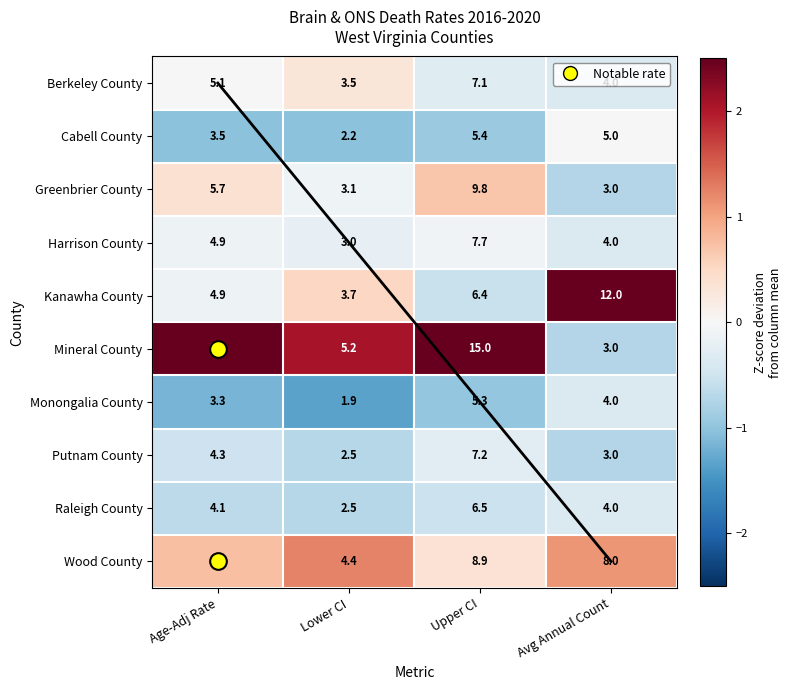

What is the spread (max minus min) of values at Age-Adj Rate?

3.6